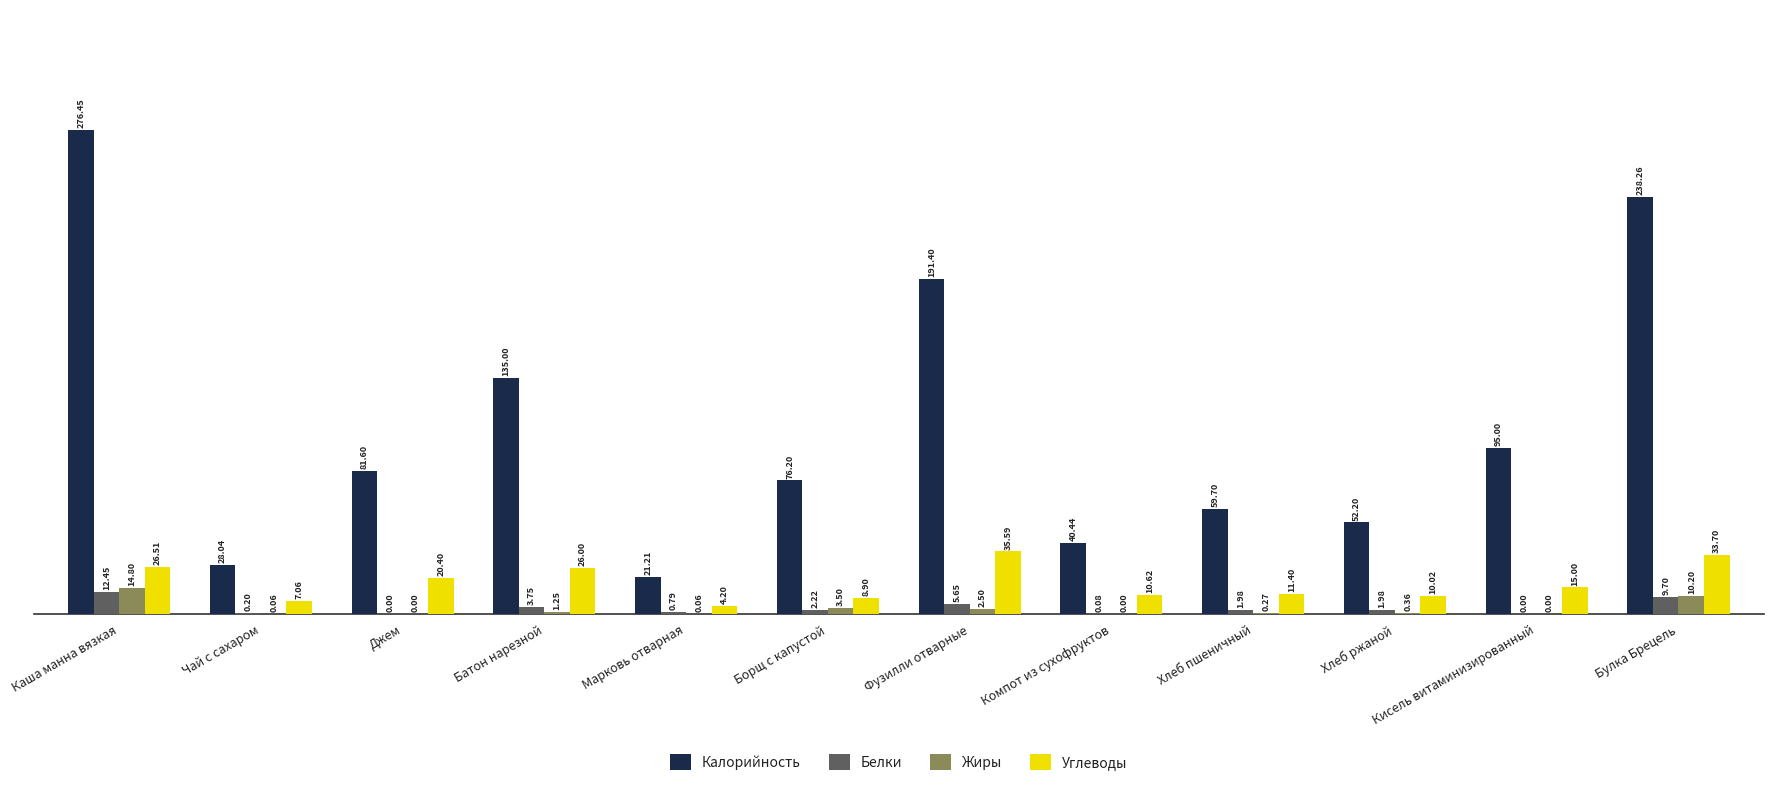

Where is Белки nearest to the value 6?

Фузилли отварные